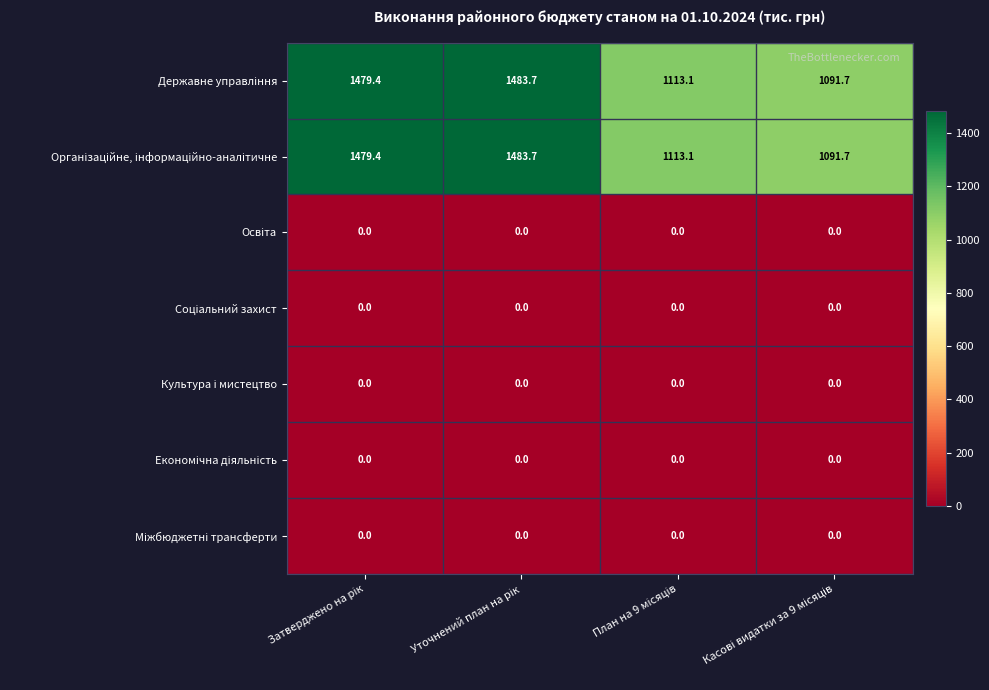

At how many categories does at least one series exceed 78?

4